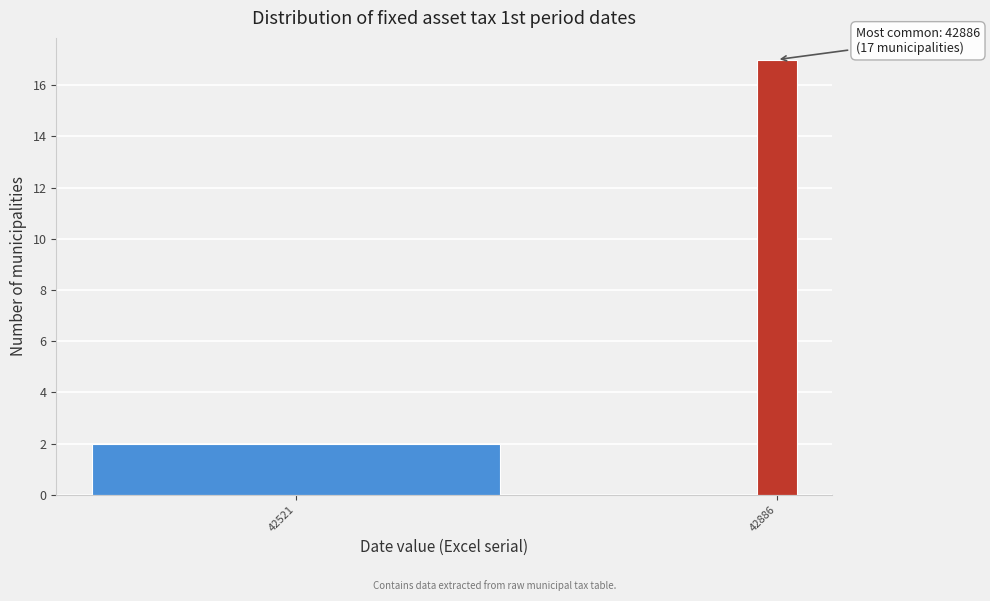

Reading right to left, transcribe all the data shown in this chart.

17	2